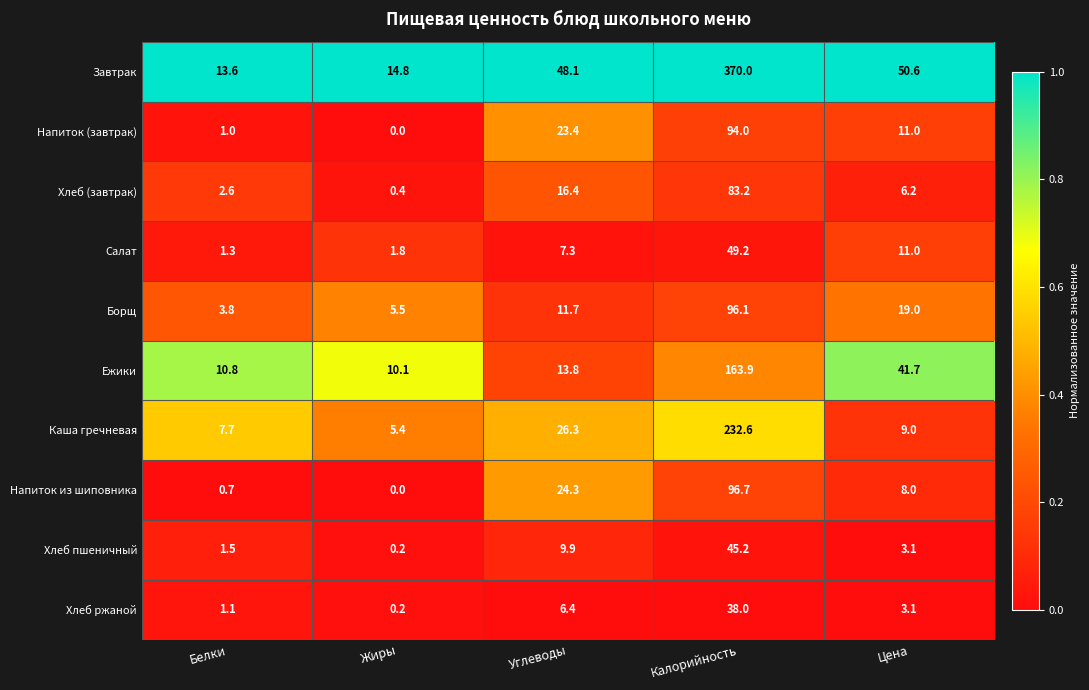

List the series in order of their peak value, lowest first.

Хлеб ржаной, Хлеб пшеничный, Салат, Хлеб (завтрак), Напиток (завтрак), Борщ, Напиток из шиповника, Ежики, Каша гречневая, Завтрак